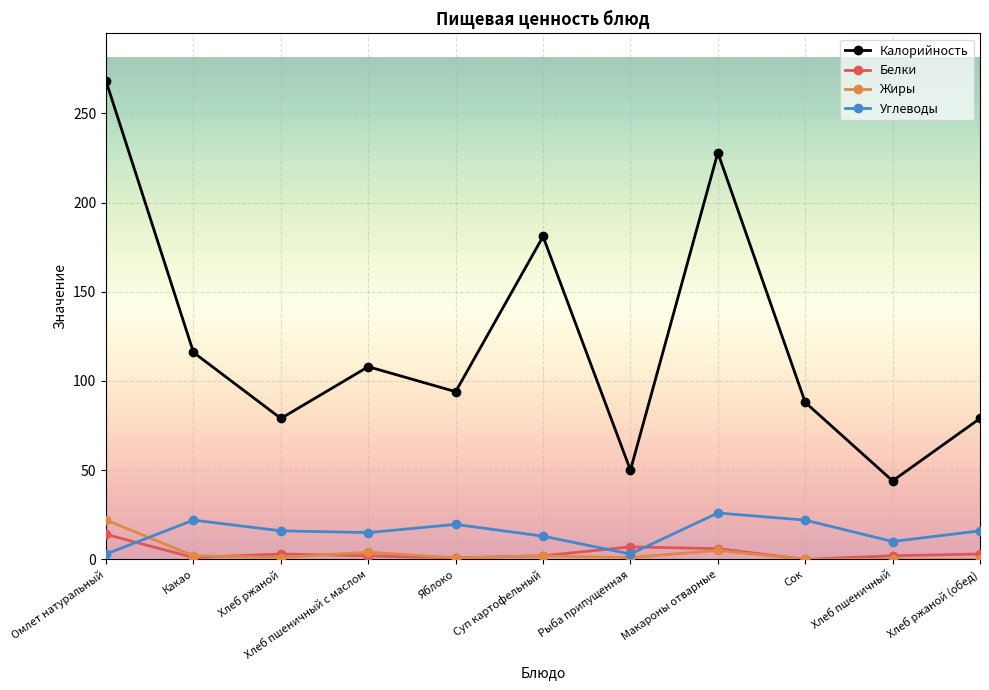

What is the spread (max minus min) of values at Макароны отварные?

223.0